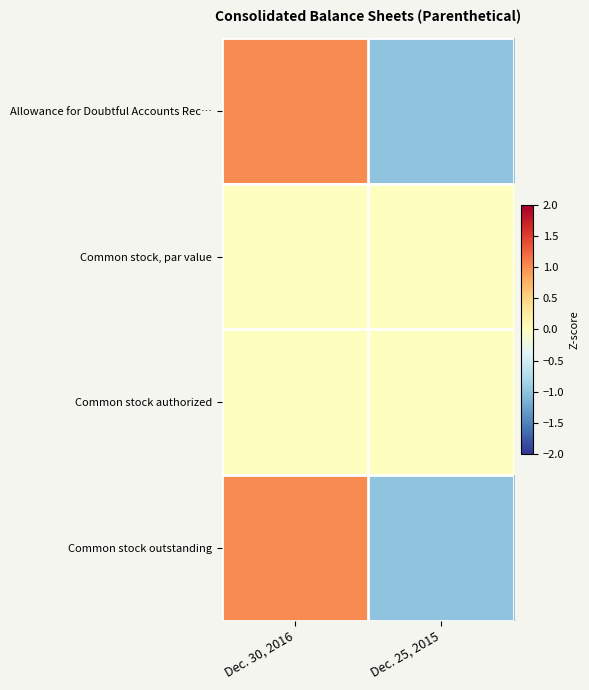

At which category does the chart reach its peak across all series?

Dec. 30, 2016